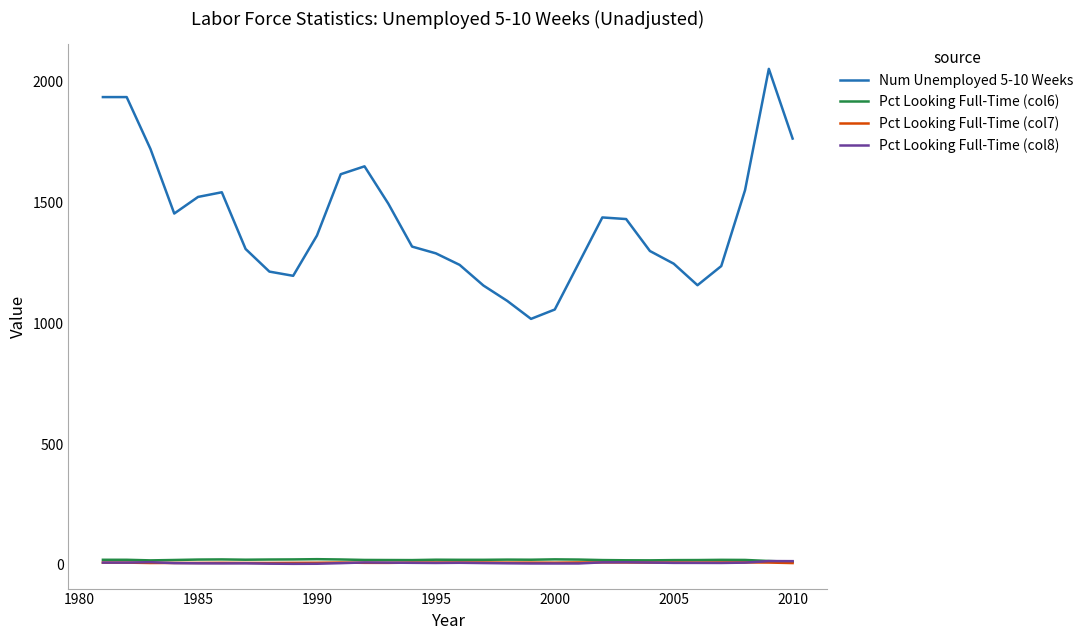

True or false: Num Unemployed 5-10 Weeks and Pct Looking Full-Time (col6) cross at least once.

False